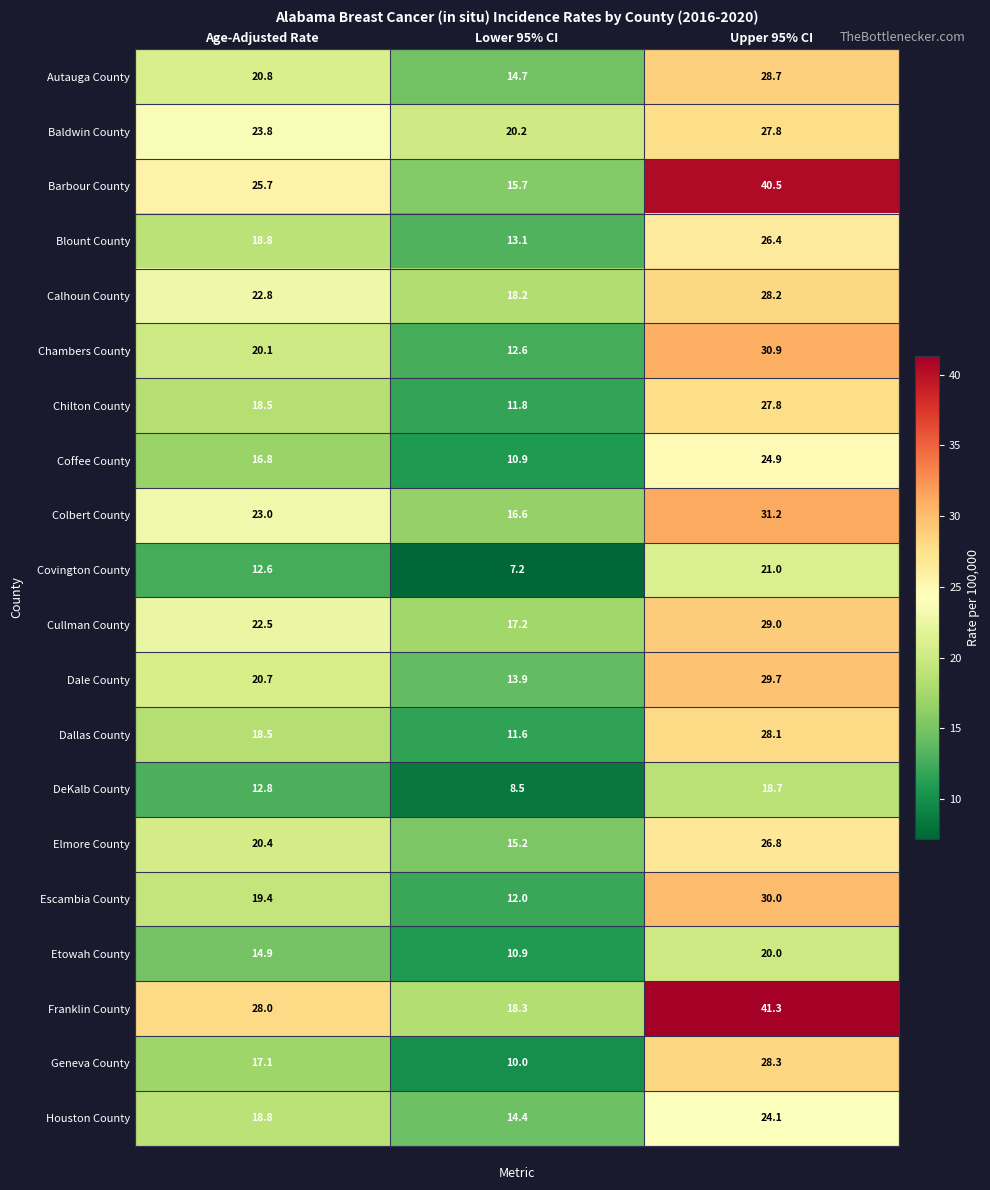

Read the Chambers County value at Upper 95% CI.

30.9